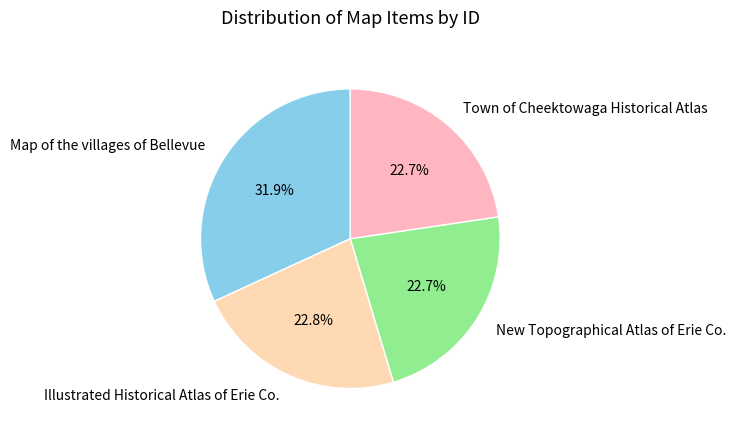

Which category has the biggest portion of the pie?

Map of the villages of Bellevue